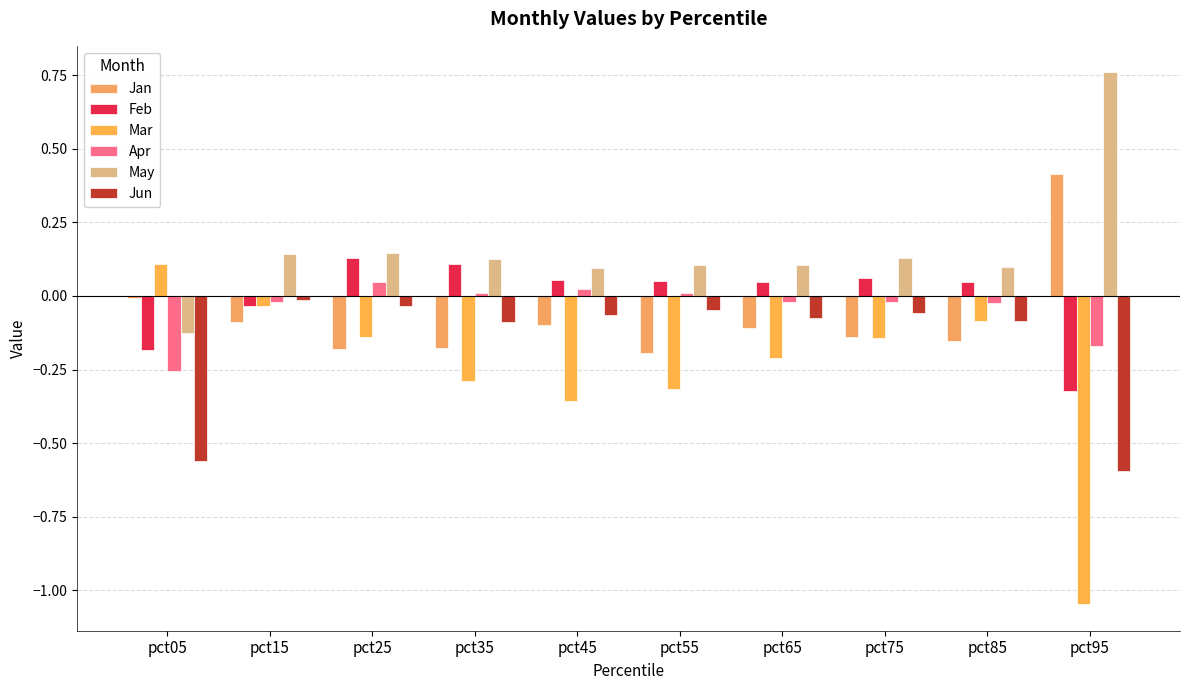

What is the approximate value of May at pct15?

0.1